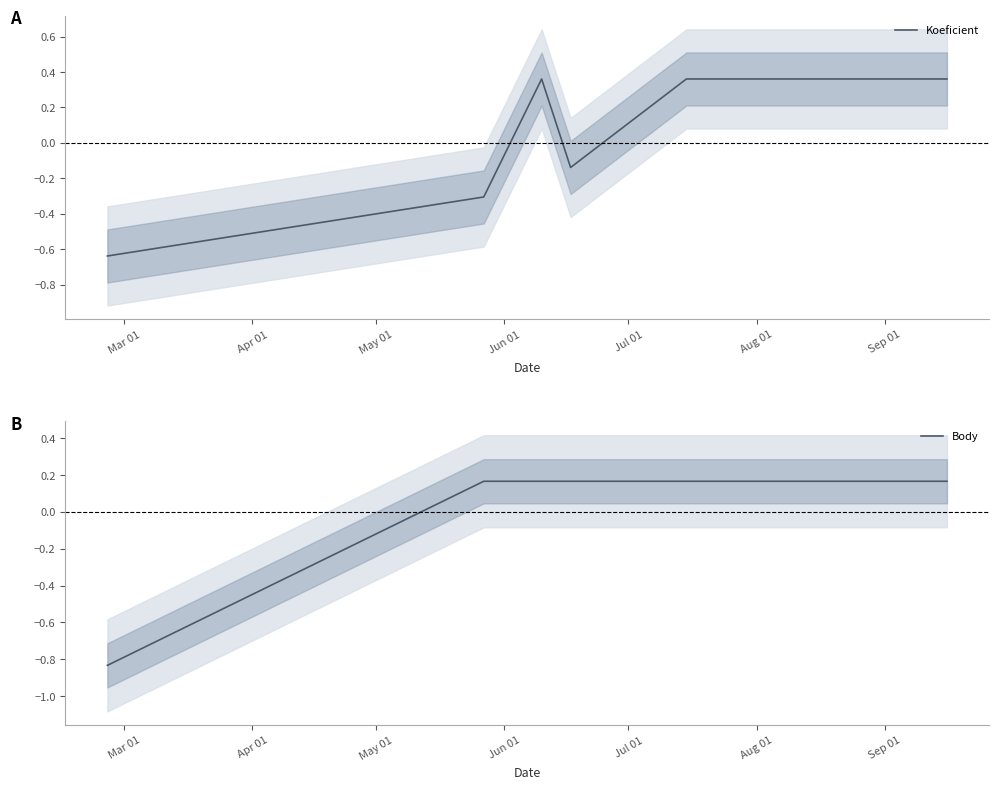

What is the smallest value displayed?

-0.8